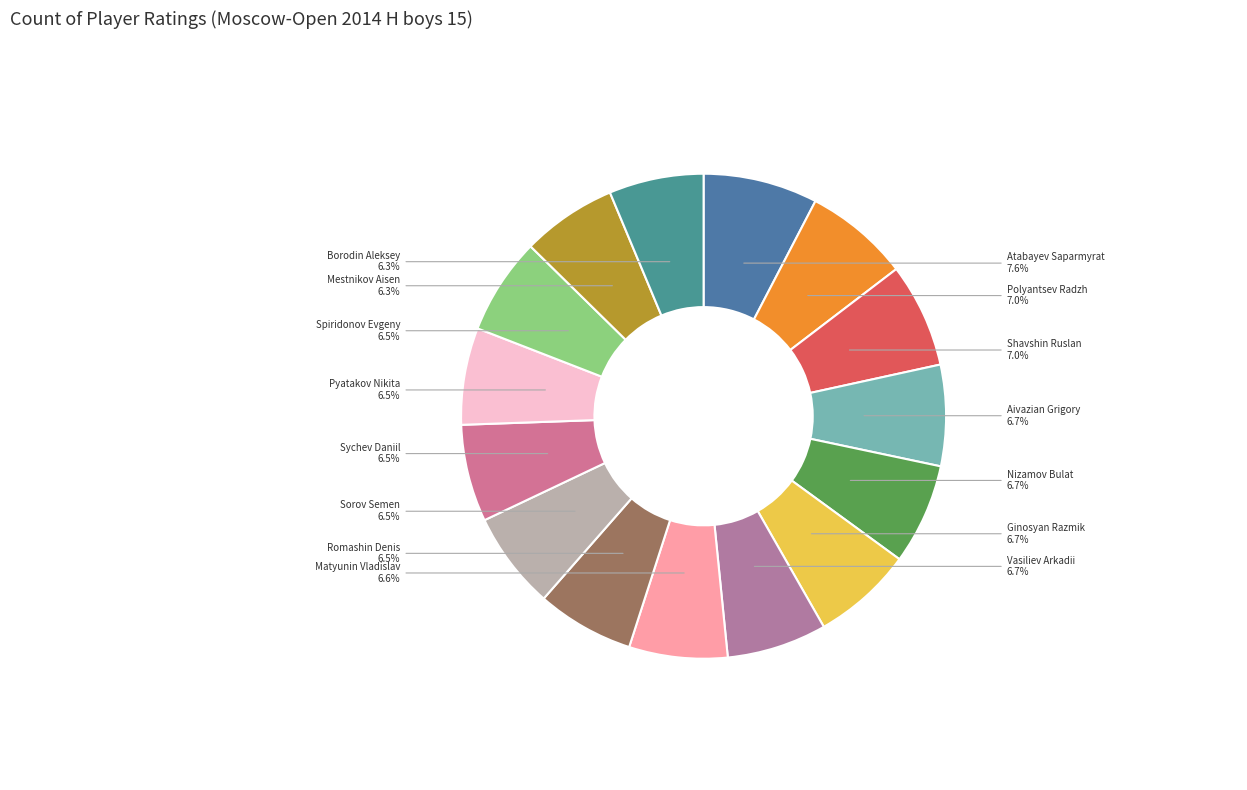

Count the number of slices in the pie.

15